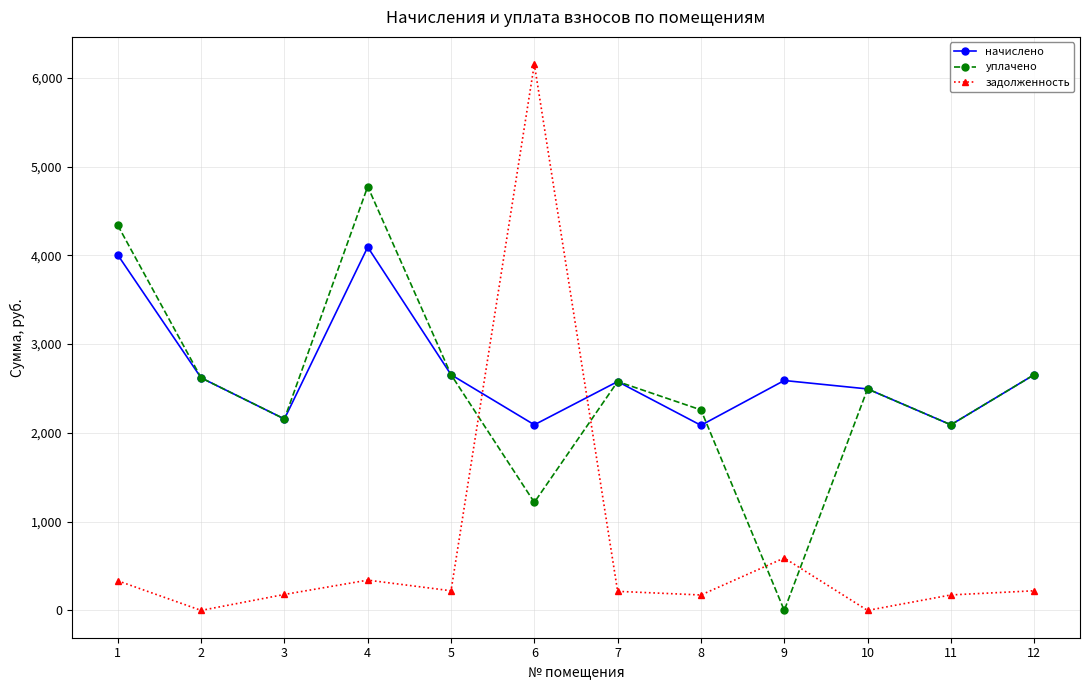

What are all the series names shown in the legend?

начислено, уплачено, задолженность